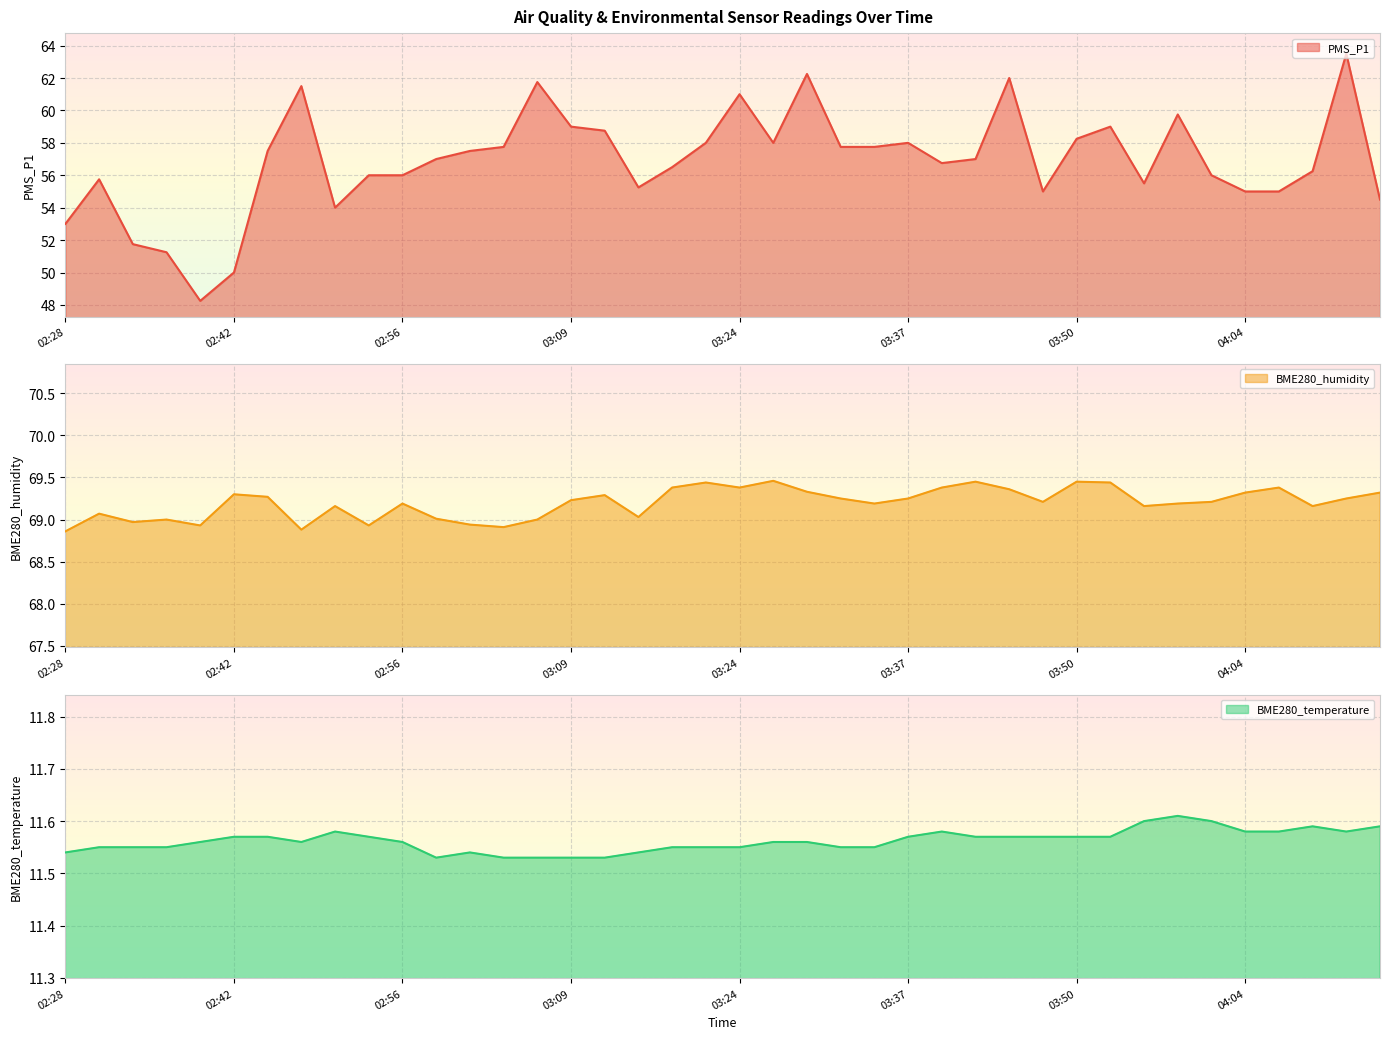

At which category does the chart reach its minimum across all series?

02:59